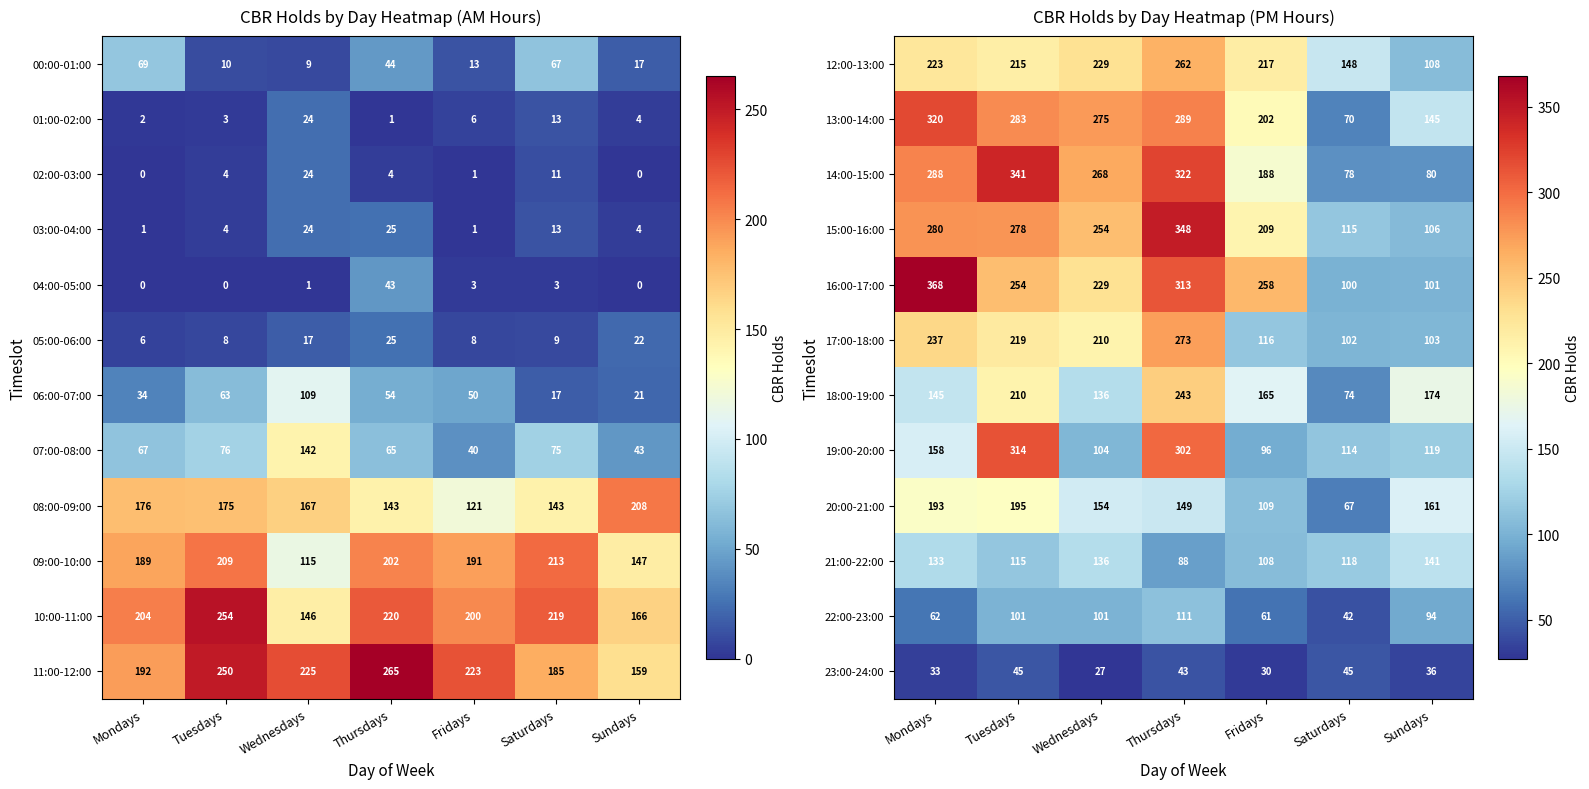

What is the difference between the maximum and minimum values in the 19:00-20:00 series?

218